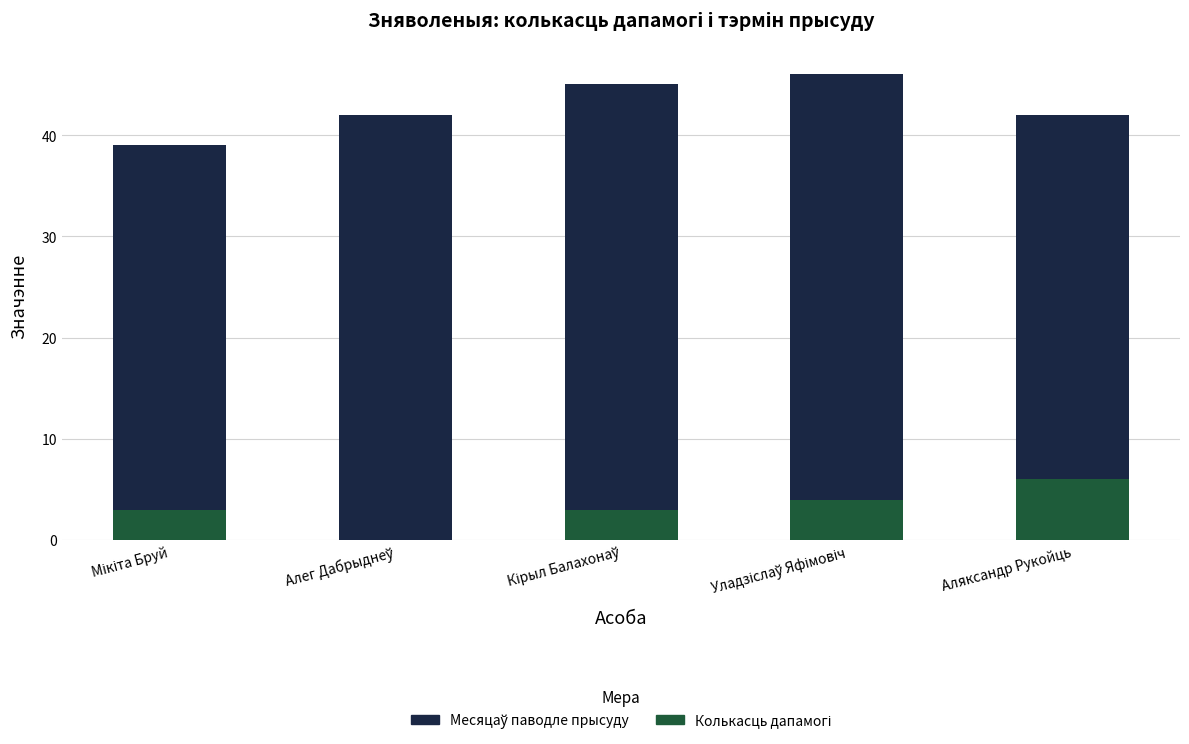

How many categories are shown in the chart?

5